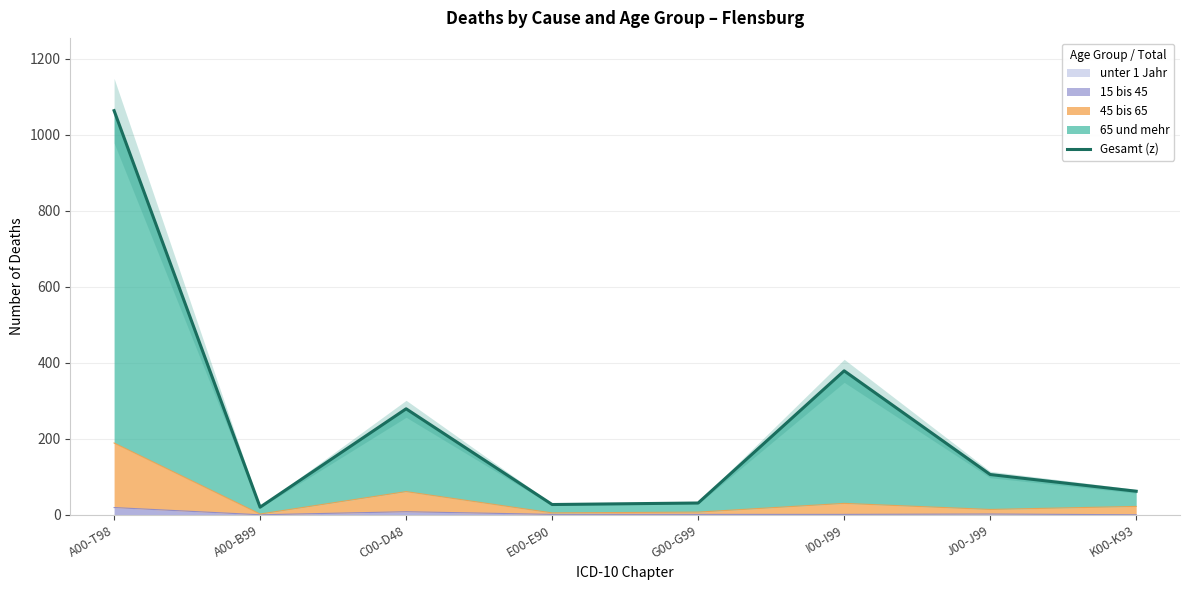

Reading left to right, what are all the values shown in this chart?

A00-T98=1064	A00-B99=20	C00-D48=279	E00-E90=27	G00-G99=31	I00-I99=379	J00-J99=106	K00-K93=62